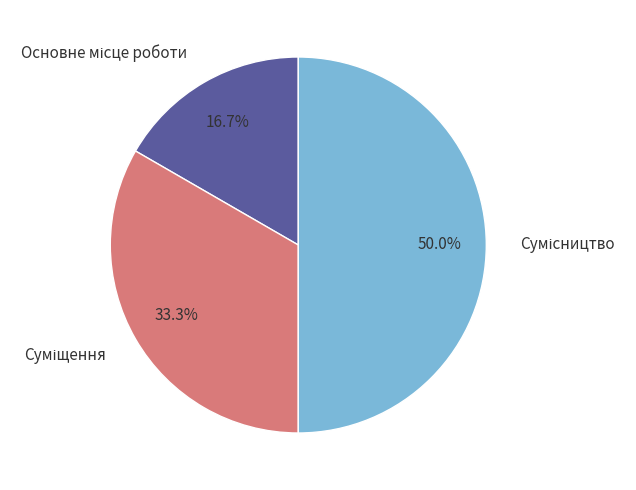

True or false: Сумісництво accounts for 41% of the total.

False